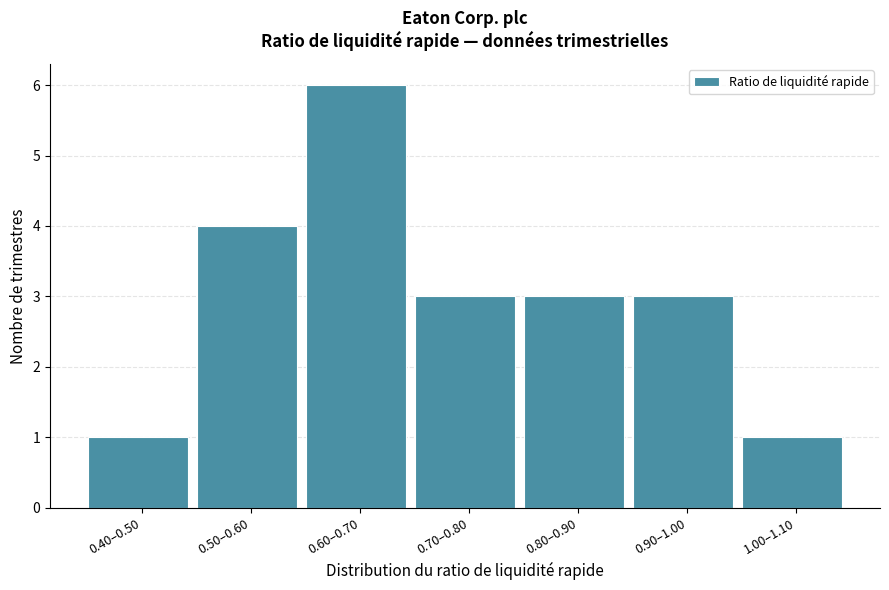

Reading right to left, extract all data points from this chart.

1	3	3	3	6	4	1